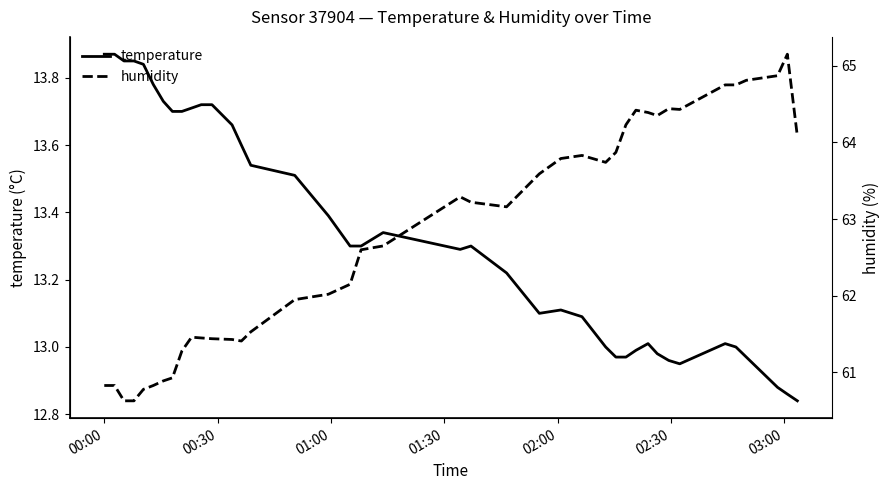

Does the chart display data point markers on the line(s)?

No